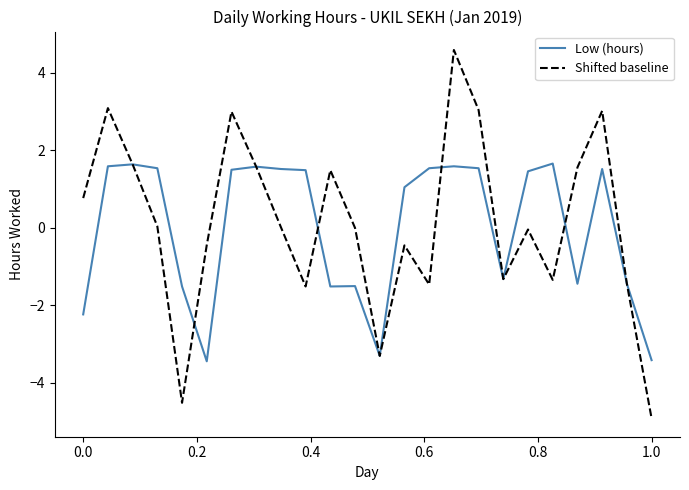

Rank the series by their maximum value, from highest to lowest.

Shifted baseline, Low (hours)